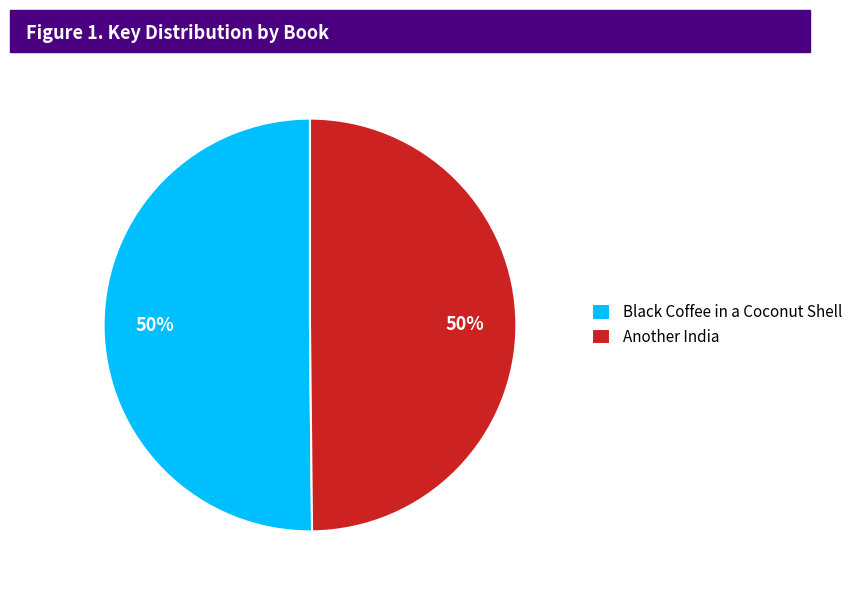

The Another India slice represents 50% of the pie. True or false?

True